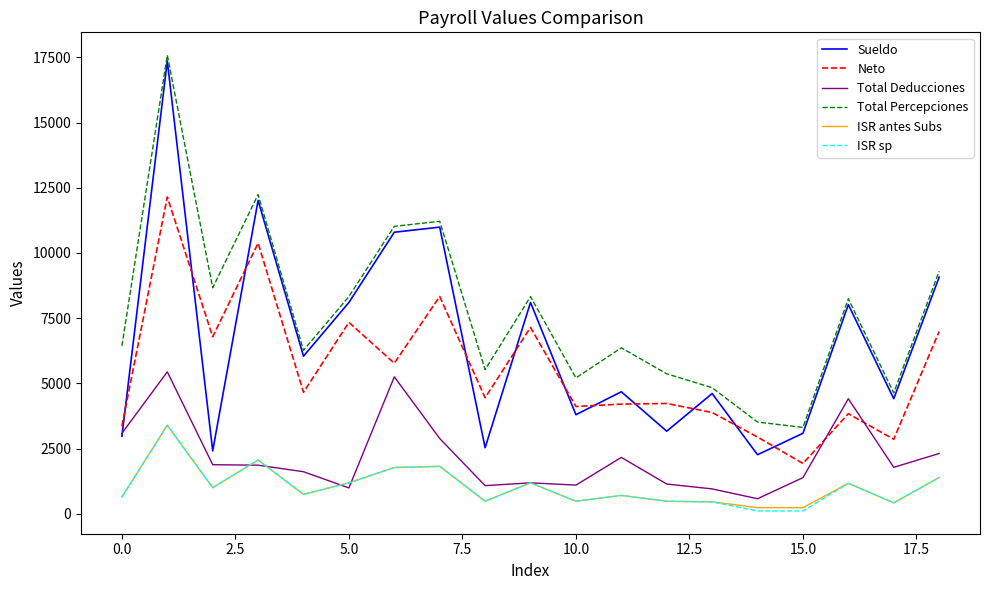

What is the minimum value for Total Percepciones?

3309.5